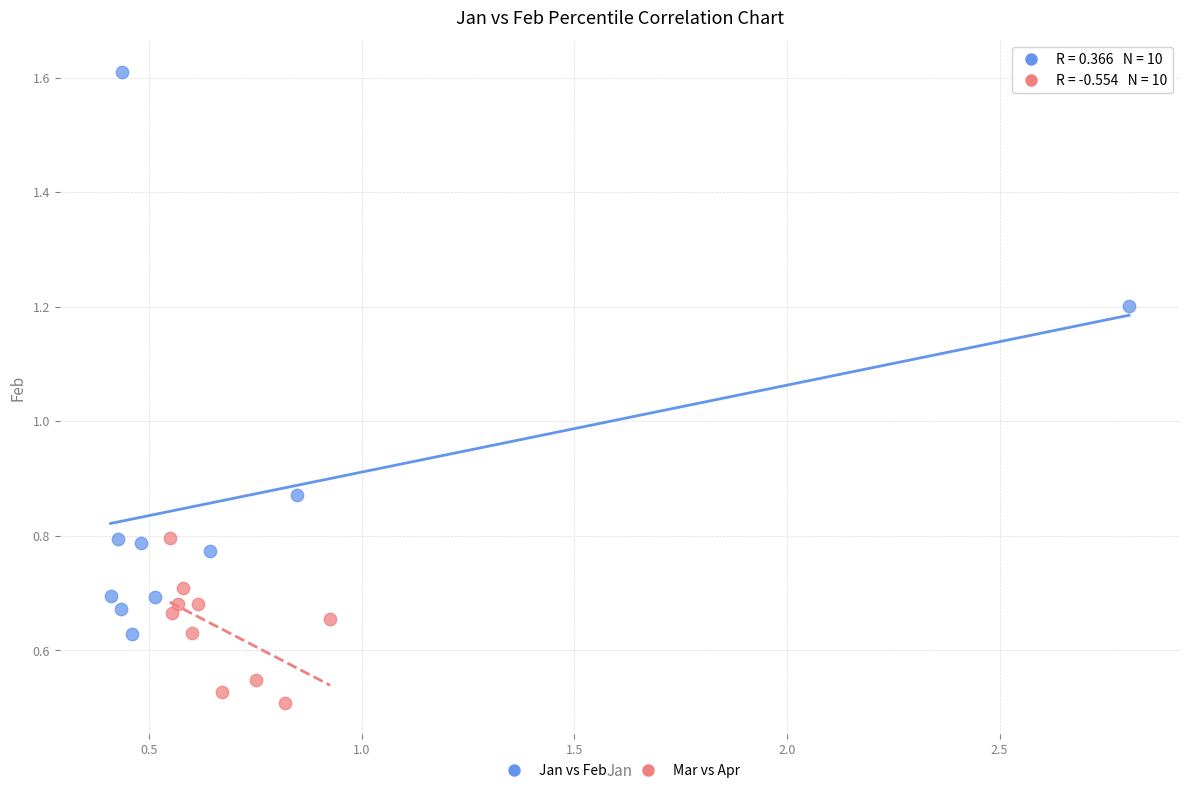

Which series has the widest spread of Y values?

Jan vs Feb